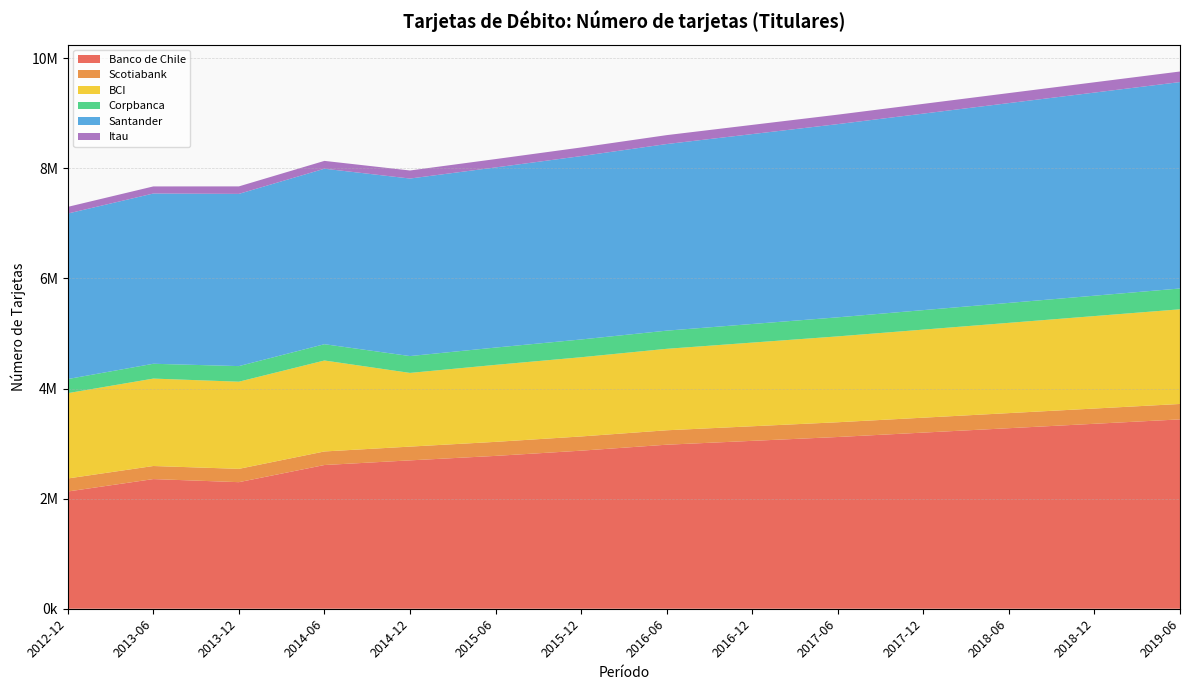

Reading left to right, what are all the values shown in this chart?

Banco de Chile: 2129845	2355421	2299473	2610961	2695460	2776770	2871567	2980000	3050000	3120000	3200000	3280000	3360000	3440000
Scotiabank: 236842	237514	241857	246316	249834	254796	258230	262000	265000	268000	271000	274000	277000	280000
BCI: 1549820	1588232	1583427	1652556	1338939	1398874	1439180	1480000	1520000	1560000	1600000	1640000	1680000	1720000
Corpbanca: 256229	269212	283293	296046	305988	314301	322762	330000	338000	346000	354000	362000	370000	378000
Santander: 3006786	3092962	3128650	3187941	3225153	3272357	3331176	3390000	3450000	3510000	3570000	3630000	3690000	3750000
Itau: 121108	128732	136031	142236	146442	151747	156910	162000	167000	172000	177000	182000	187000	192000